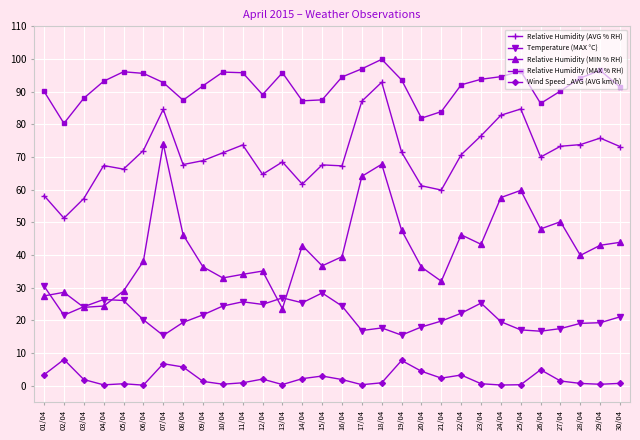

True or false: Relative Humidity (AVG % RH) has a value of 41.7 at 17/04.

False